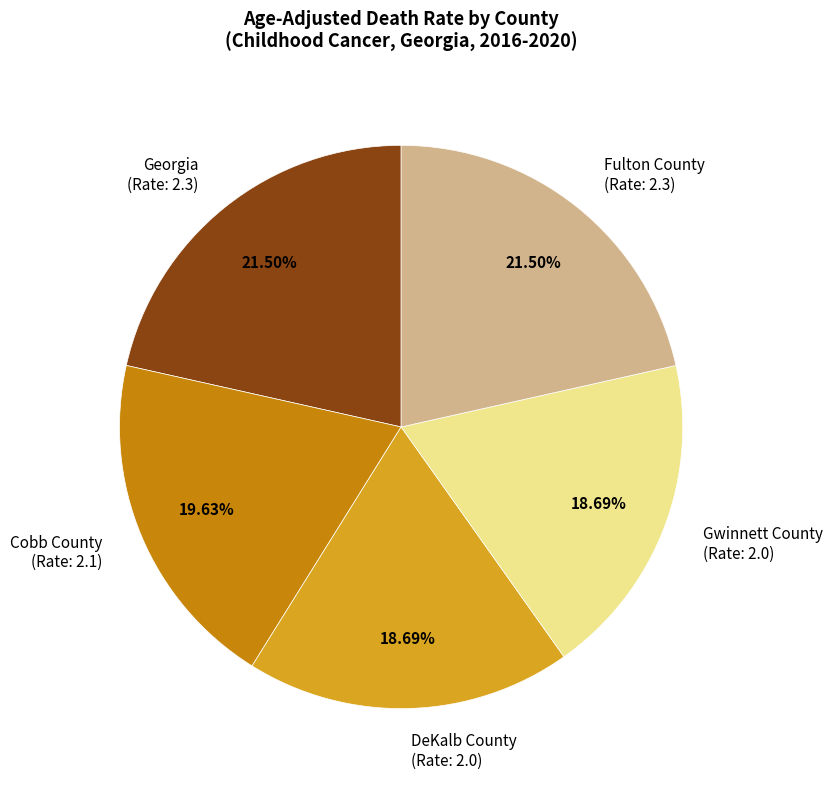

Combined, do DeKalb County (Rate: 2.0) and Georgia (Rate: 2.3) account for over 50%?

No